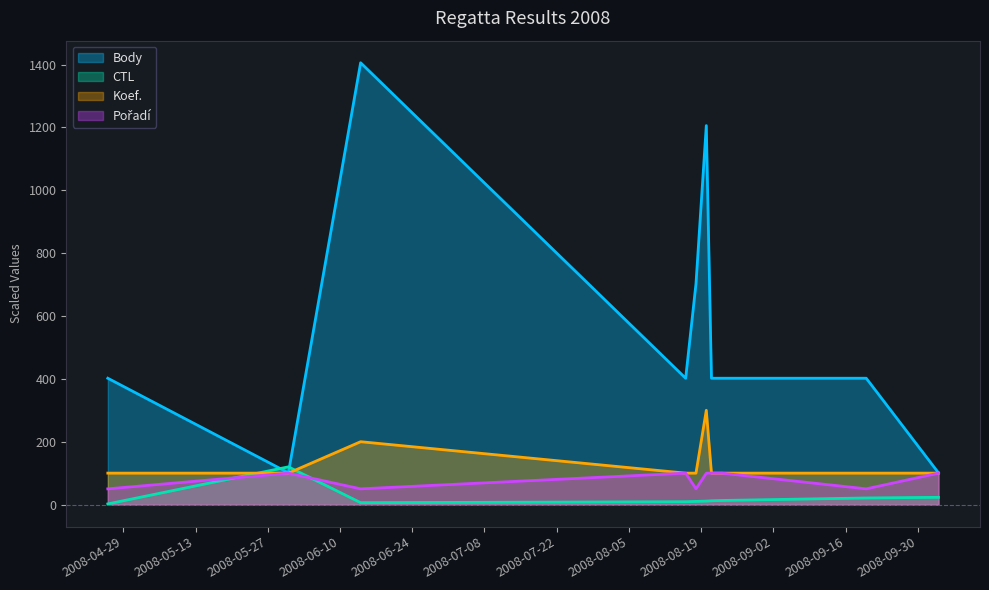

True or false: Koef. and Pořadí intersect in this chart.

False